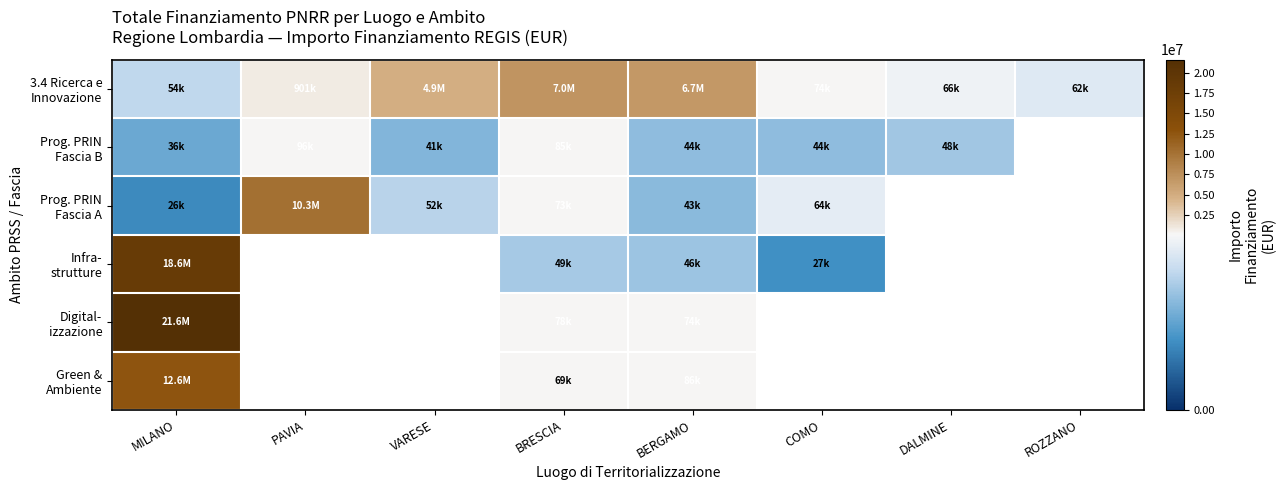

Count the number of categories in the chart.

8